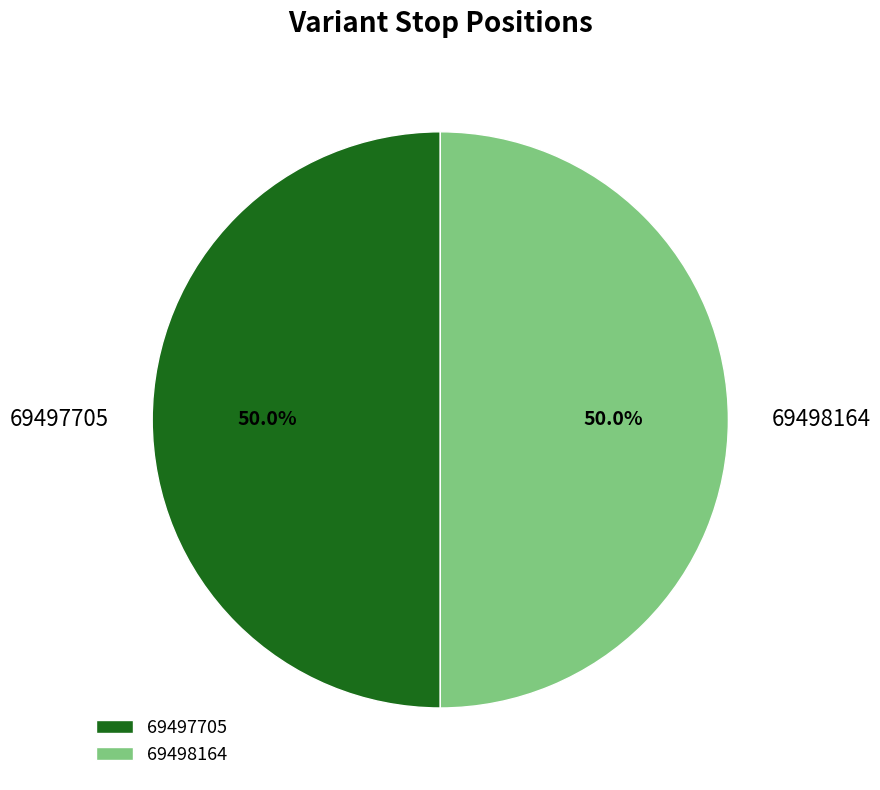

How many slices are in this pie chart?

2